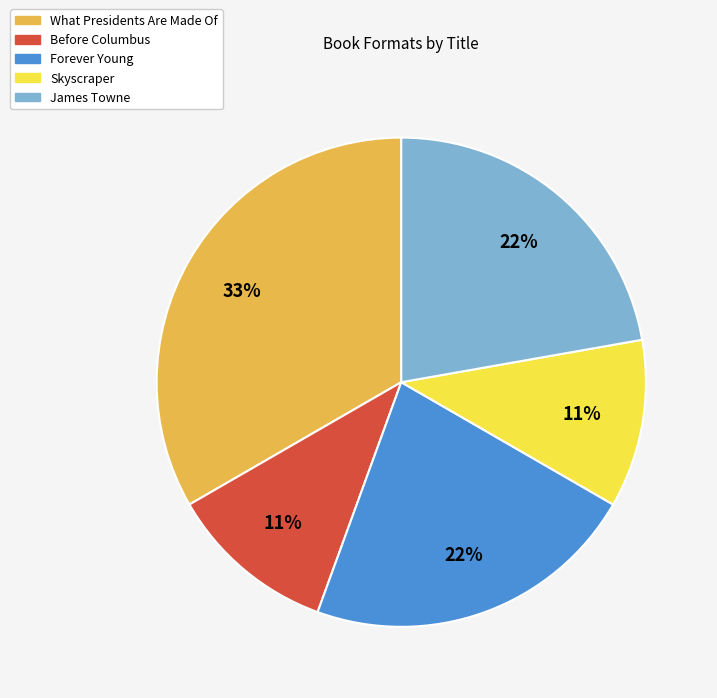

To the nearest percent, what is the average slice percentage?

20%